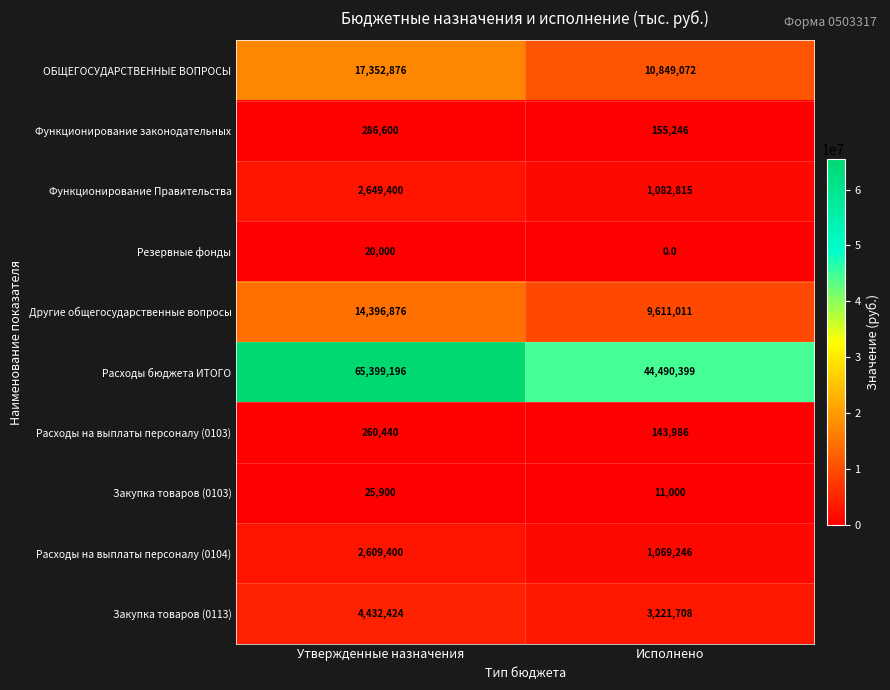

What is the average value of the Расходы на выплаты персоналу (0103) series?

202213